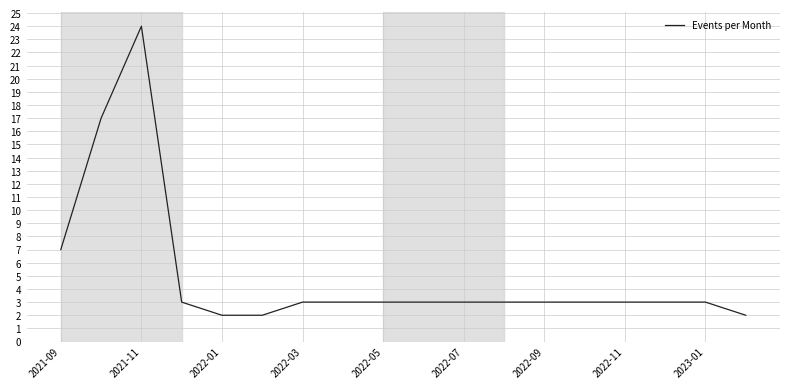

What is the difference between the maximum and minimum values?

22